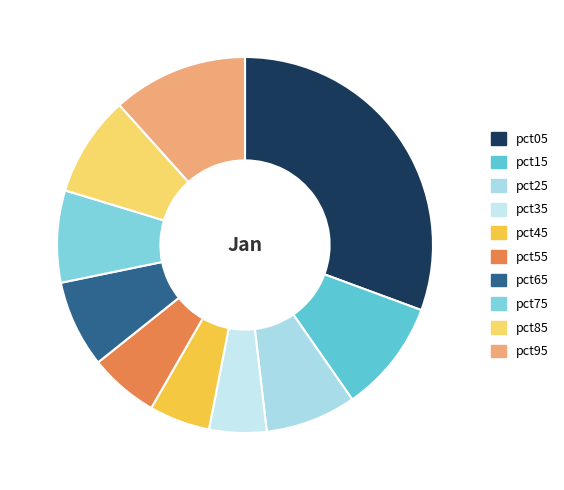

What percentage is the pct45 slice, to the nearest percent?

5%